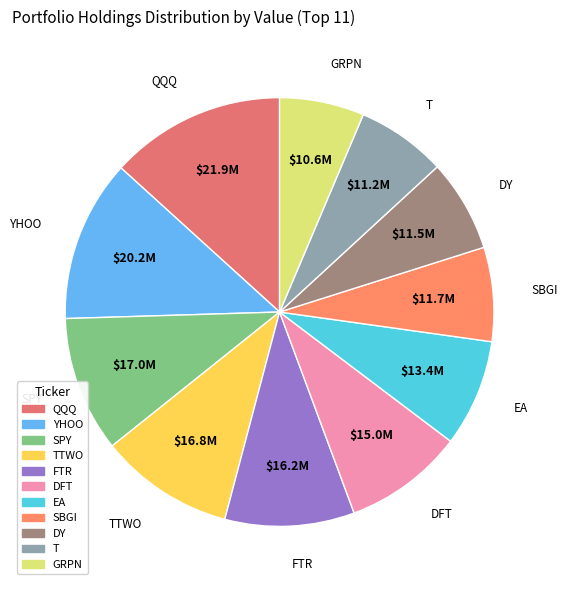

Do DFT and GRPN together represent more than half of the pie?

No